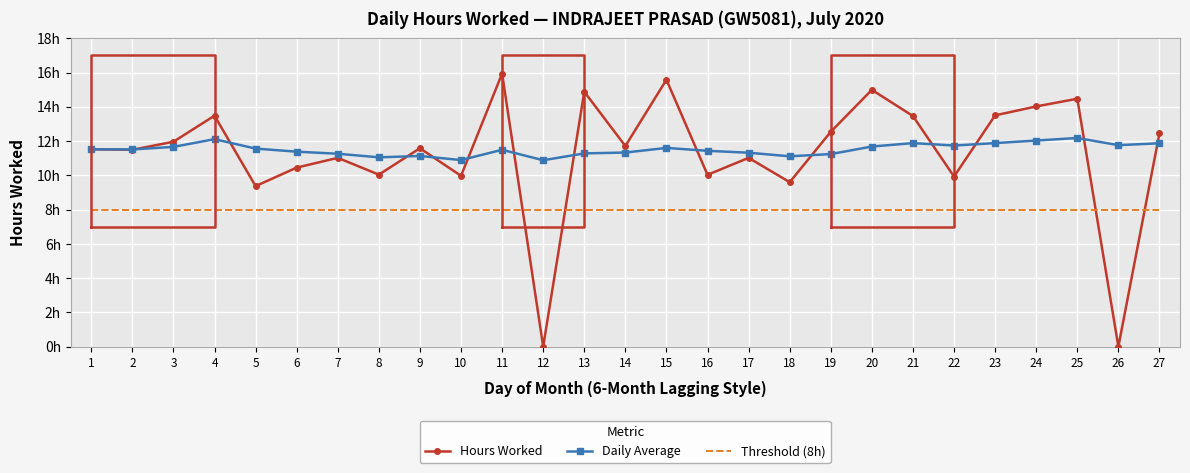

How many categories are shown in the chart?

27